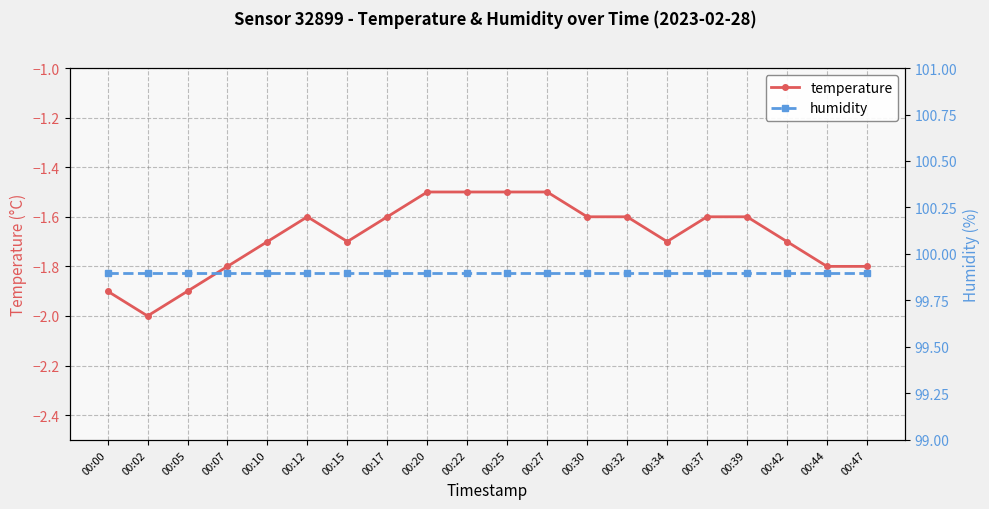

What is the smallest value displayed?

-2.0